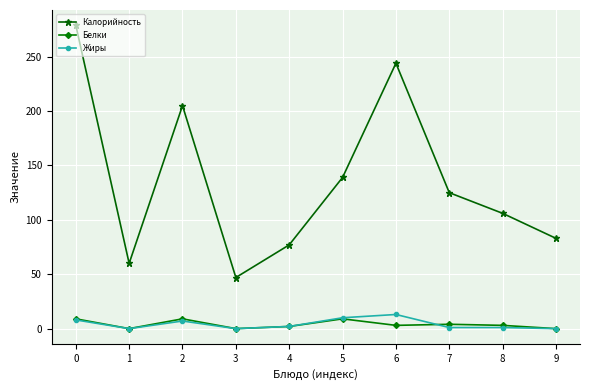

True or false: Калорийность has a value of 83 at 9.

True